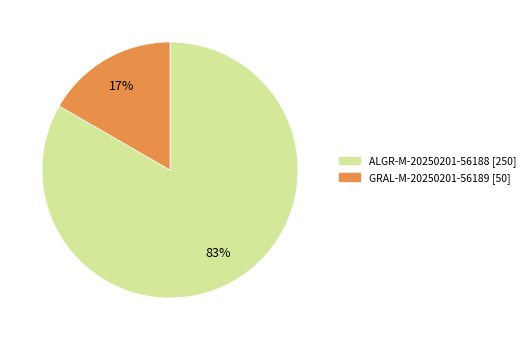

To the nearest percent, what portion does GRAL-M-20250201-56189 represent?

17%